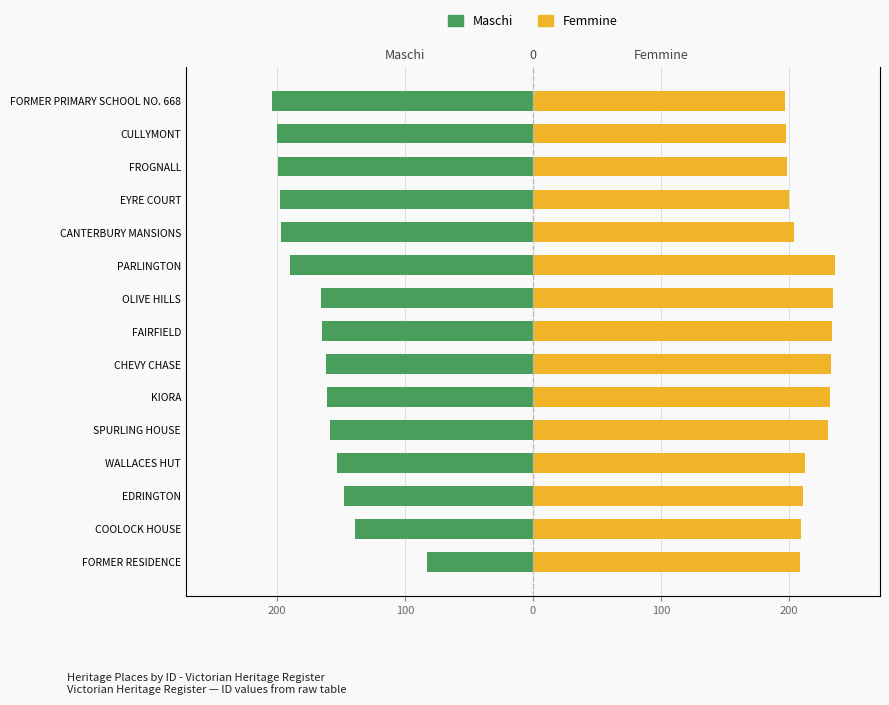

At which category does the chart reach its minimum across all series?

FORMER PRIMARY SCHOOL NO. 668